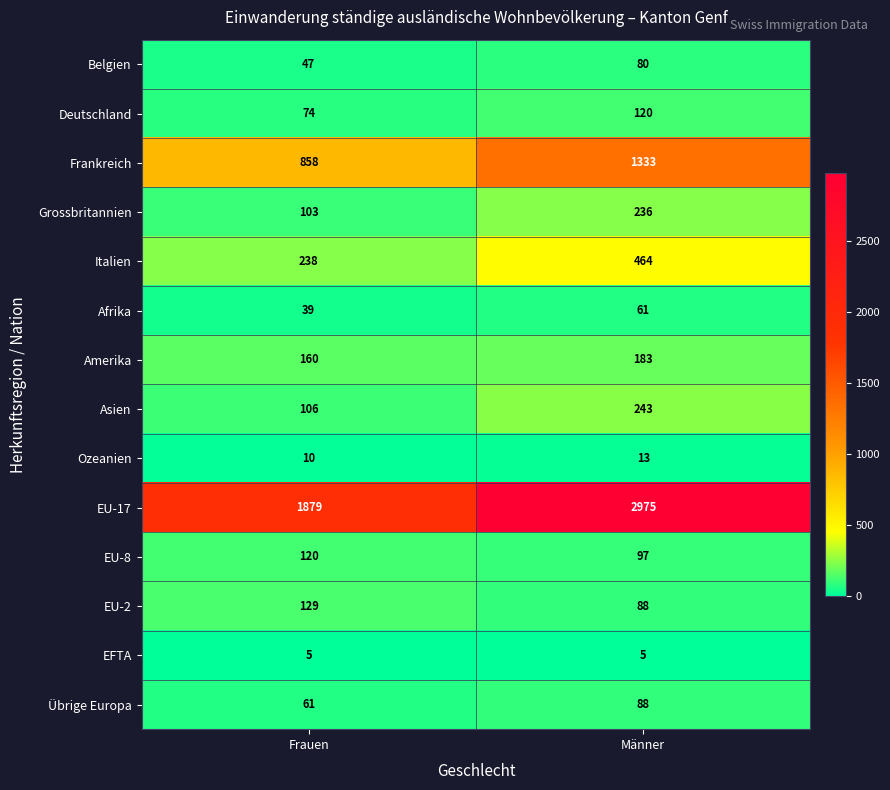

What is the smallest value displayed?

5